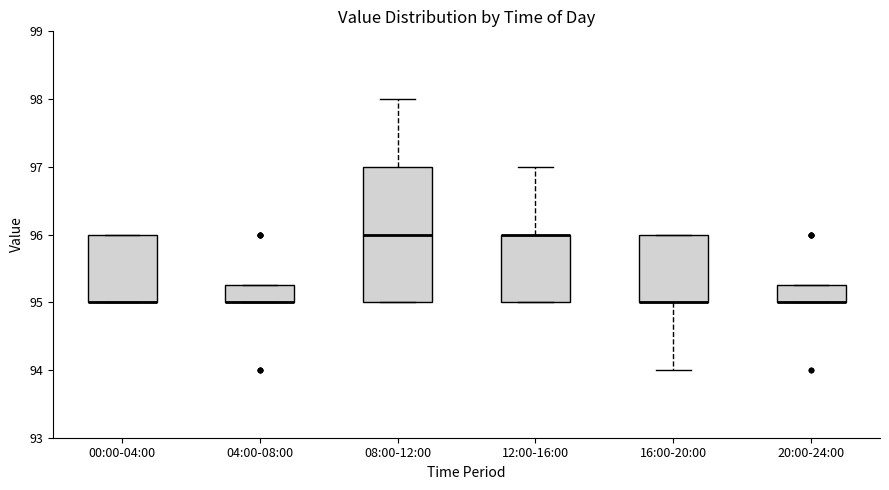

Comparing the boxes themselves (not the whiskers), which one is the tallest?

08:00-12:00